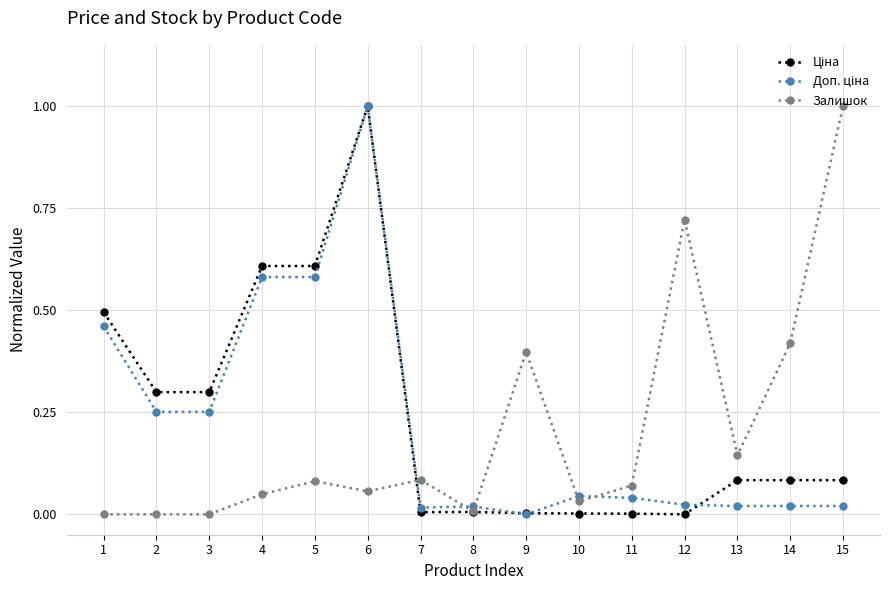

At which category is the sum across all series the highest?

6